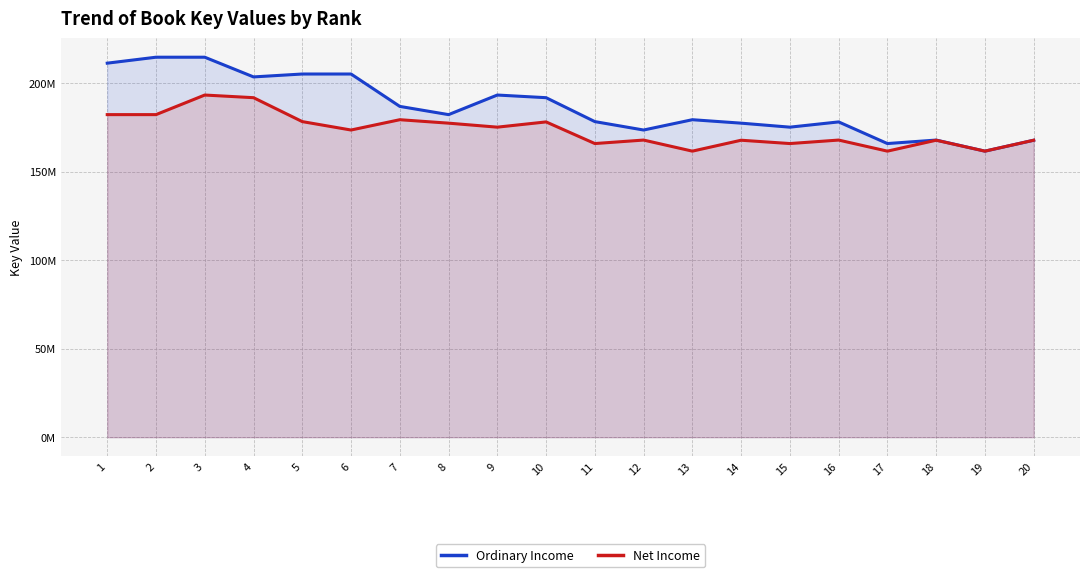

Which category has the lowest value in the Net Income series?

13